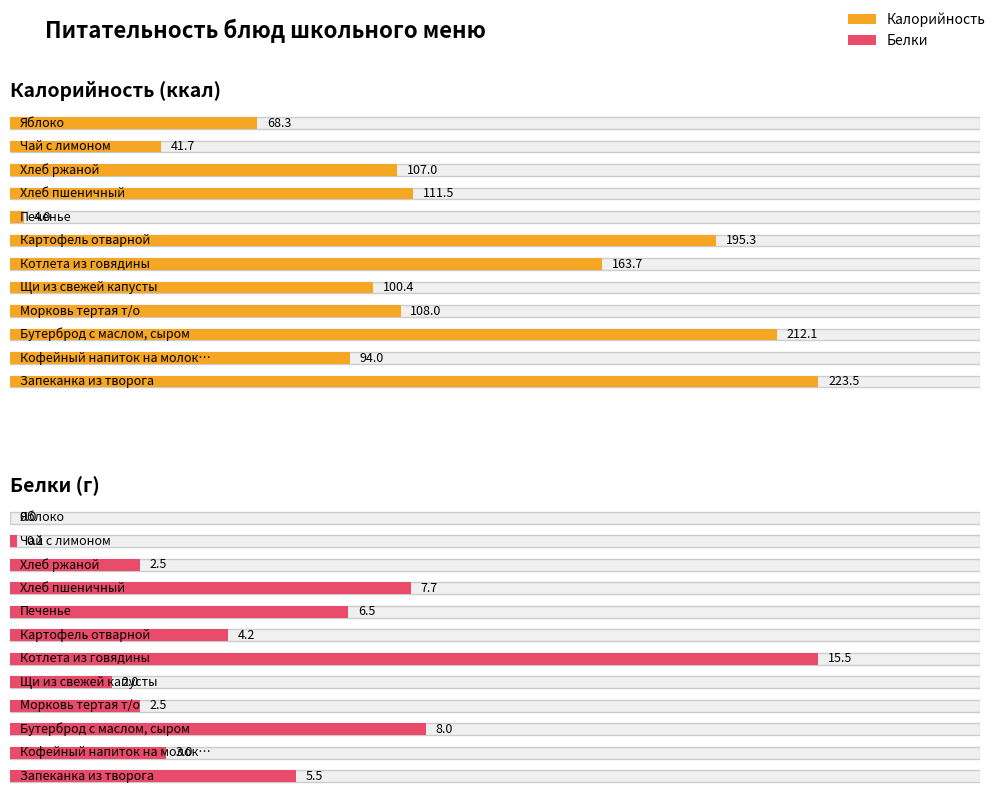

True or false: Белки has a value of 2.5 at Хлеб ржаной.

True